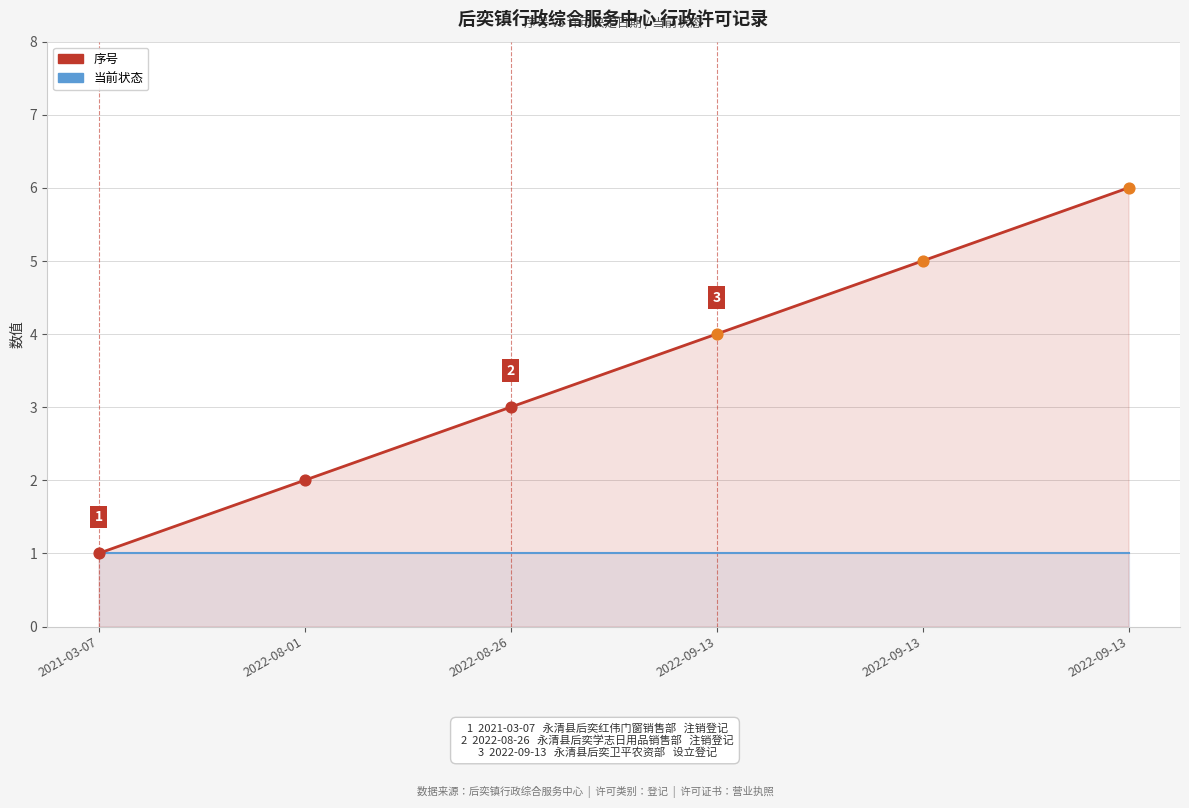

What is the total value across all series at 2022-09-13?

5